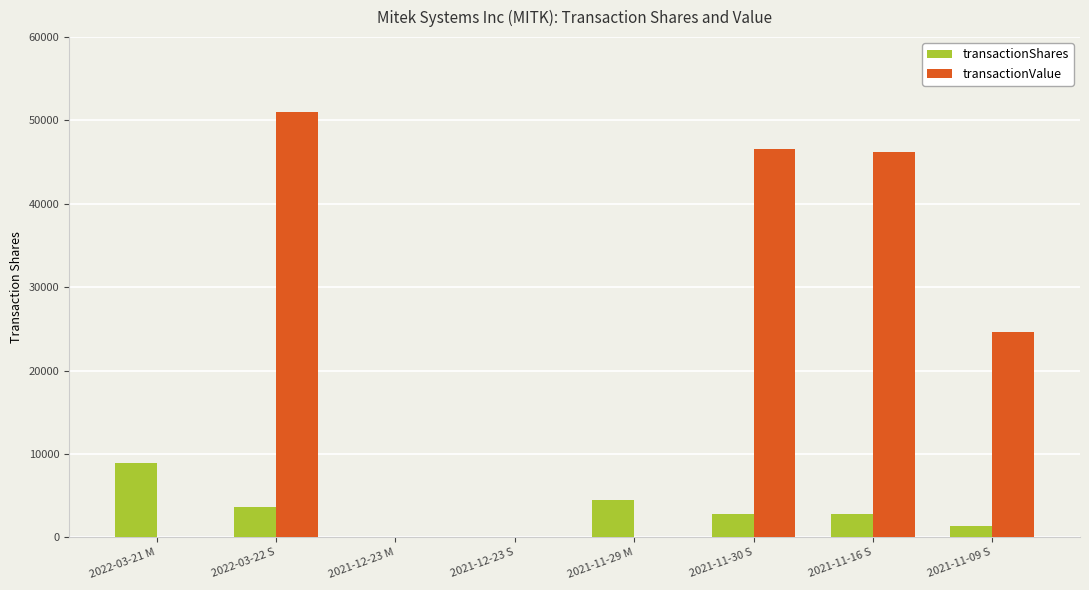

Between 2021-11-30 S and 2021-11-09 S, which series saw the biggest shift?

transactionValue